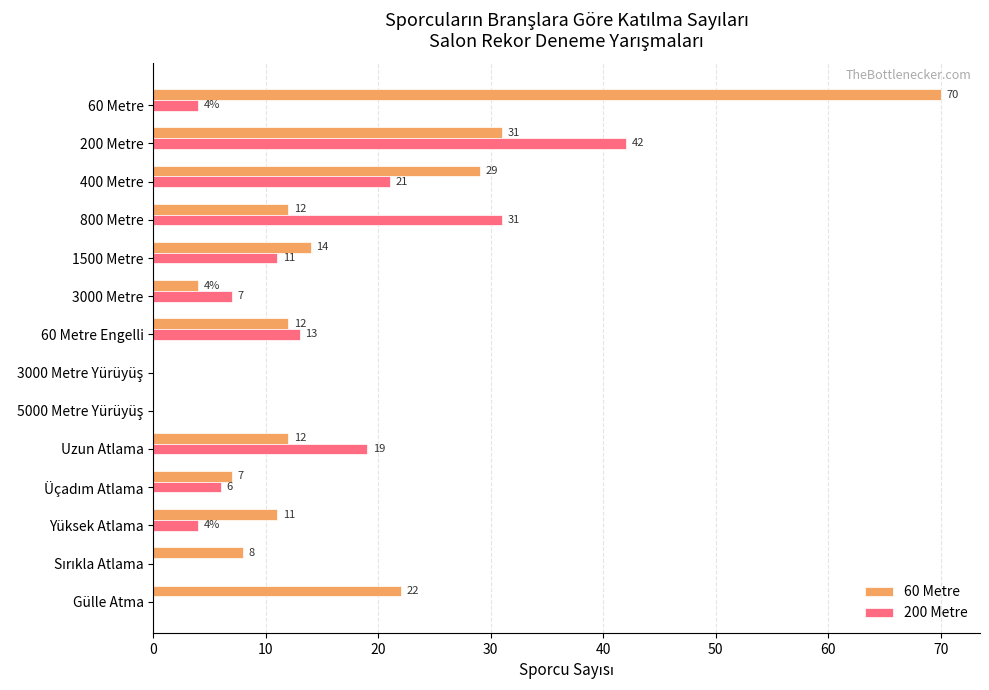

At which label is 60 Metre closest to 35?

200 Metre